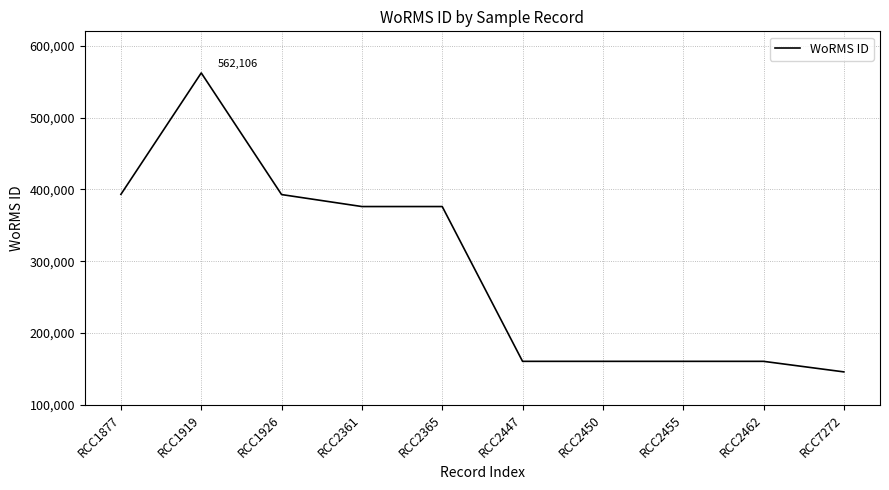

What is the smallest value displayed?

145886